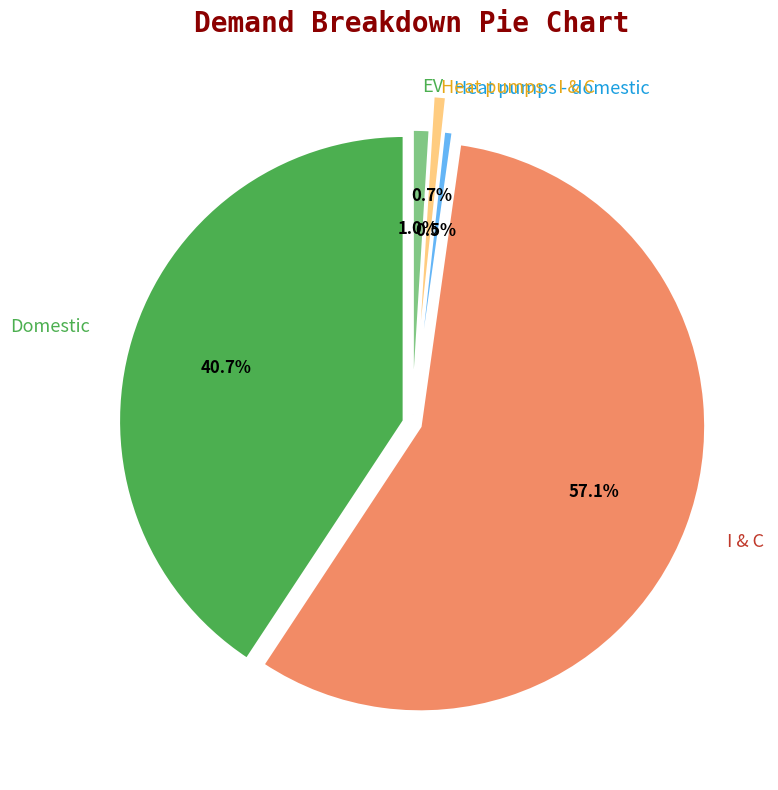

What is the majority slice?

I & C